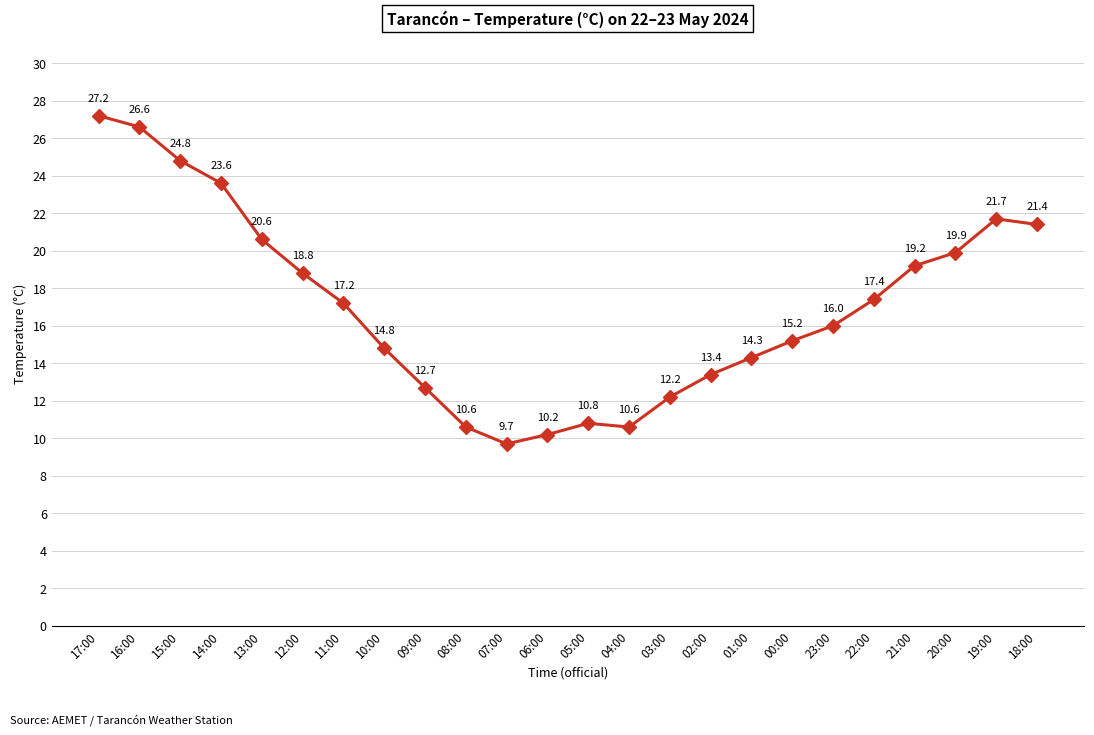

Reading left to right, list all the values displayed in this chart.

27.2	26.6	24.8	23.6	20.6	18.8	17.2	14.8	12.7	10.6	9.7	10.2	10.8	10.6	12.2	13.4	14.3	15.2	16.0	17.4	19.2	19.9	21.7	21.4